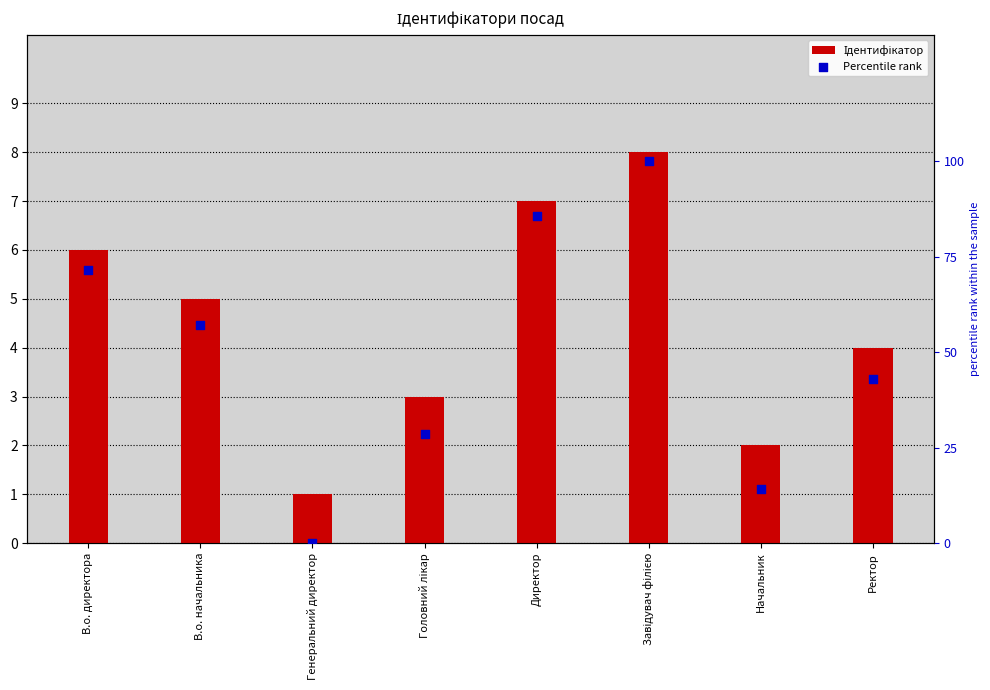

Which series contains the highest Y value?

Percentile rank